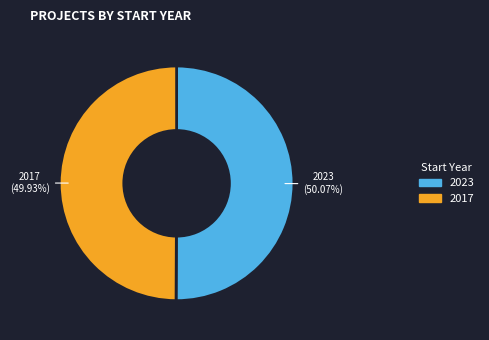

Is there a majority slice in this chart?

Yes